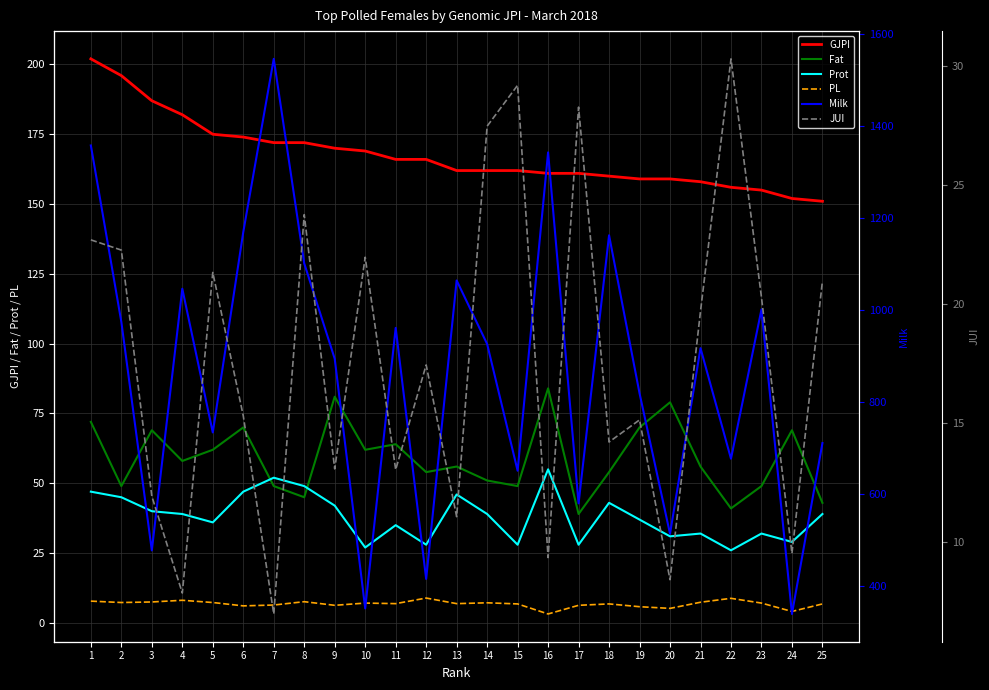

True or false: Milk has more than 2 interior local peaks.

True